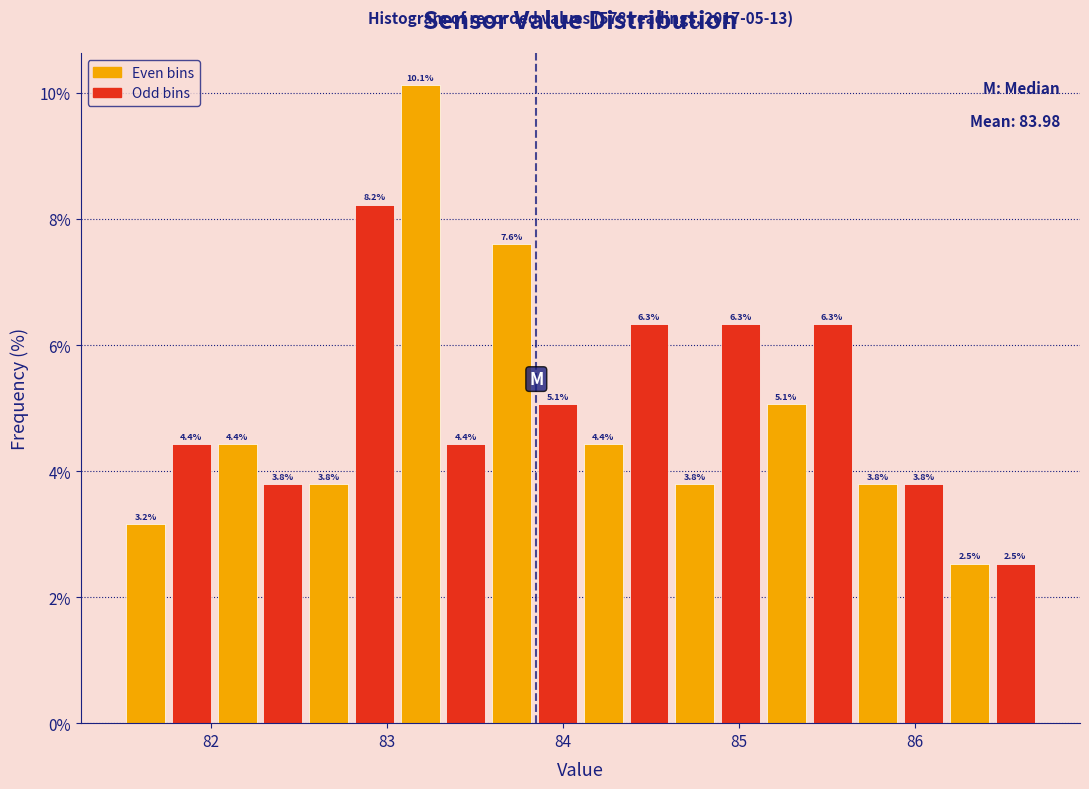

Around what value on the x-axis is the tallest bar? Give the approximate position of its centre, as read against the axis.

83.2